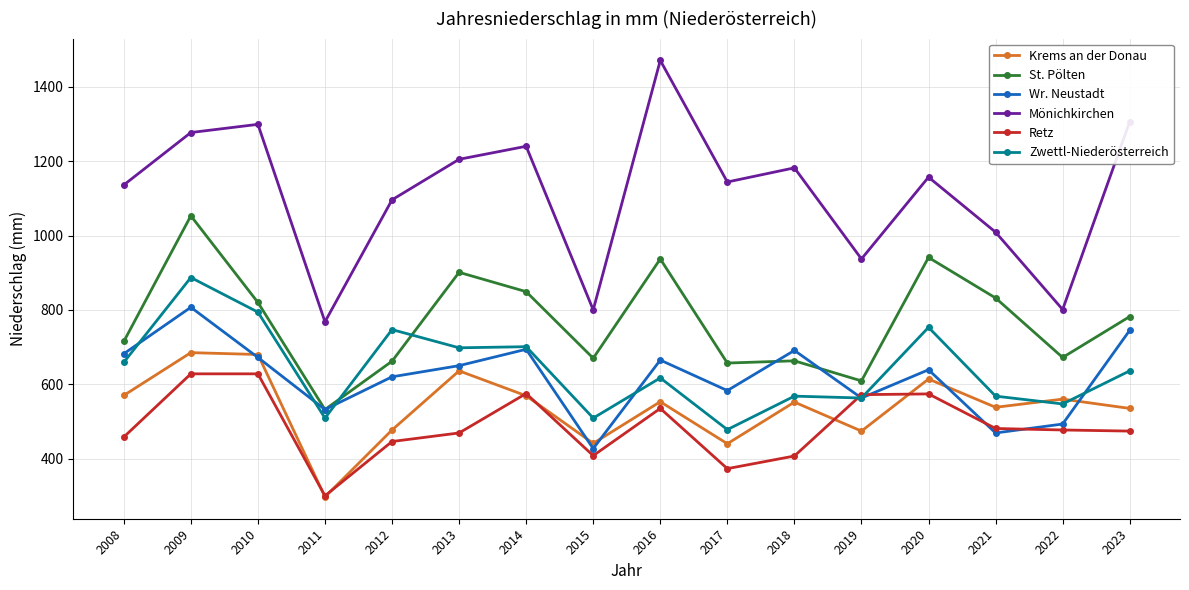

Where does the Zwettl-Niederösterreich series first go above 636?

2008